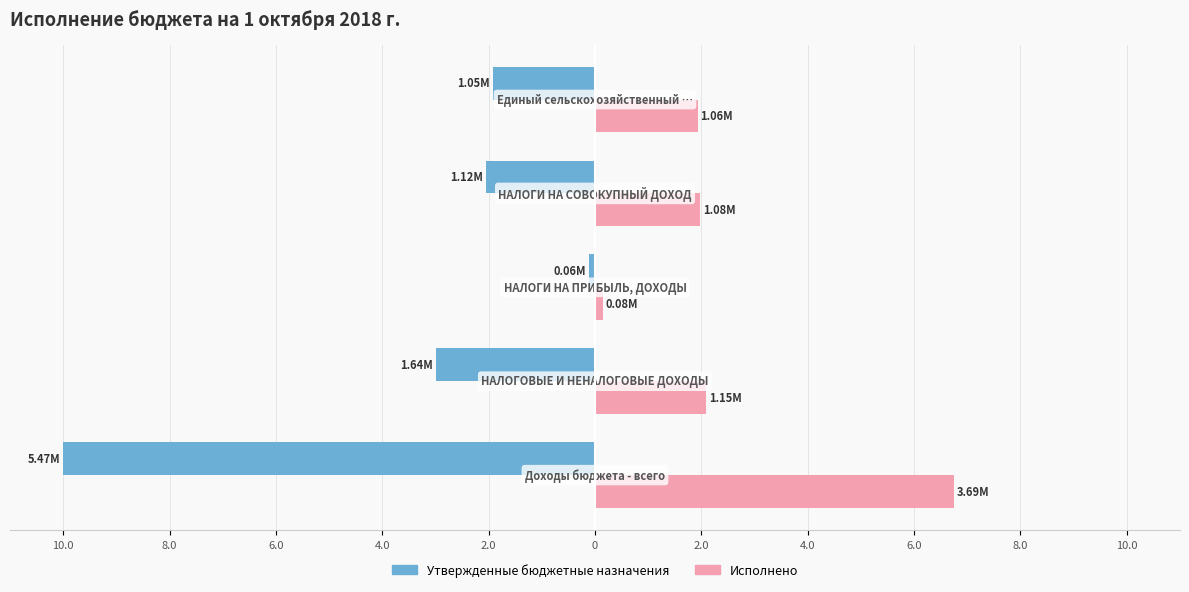

What are all the series names shown in the legend?

Утвержденные бюджетные назначения, Исполнено